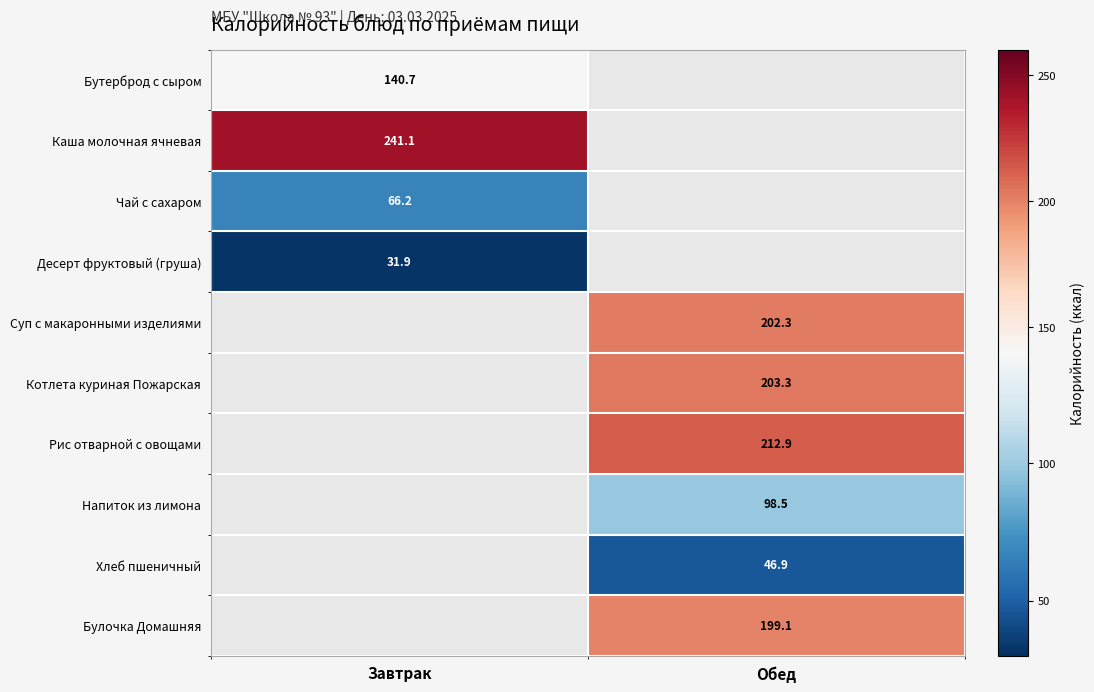

Which has a higher value, Обед or Завтрак?

Завтрак